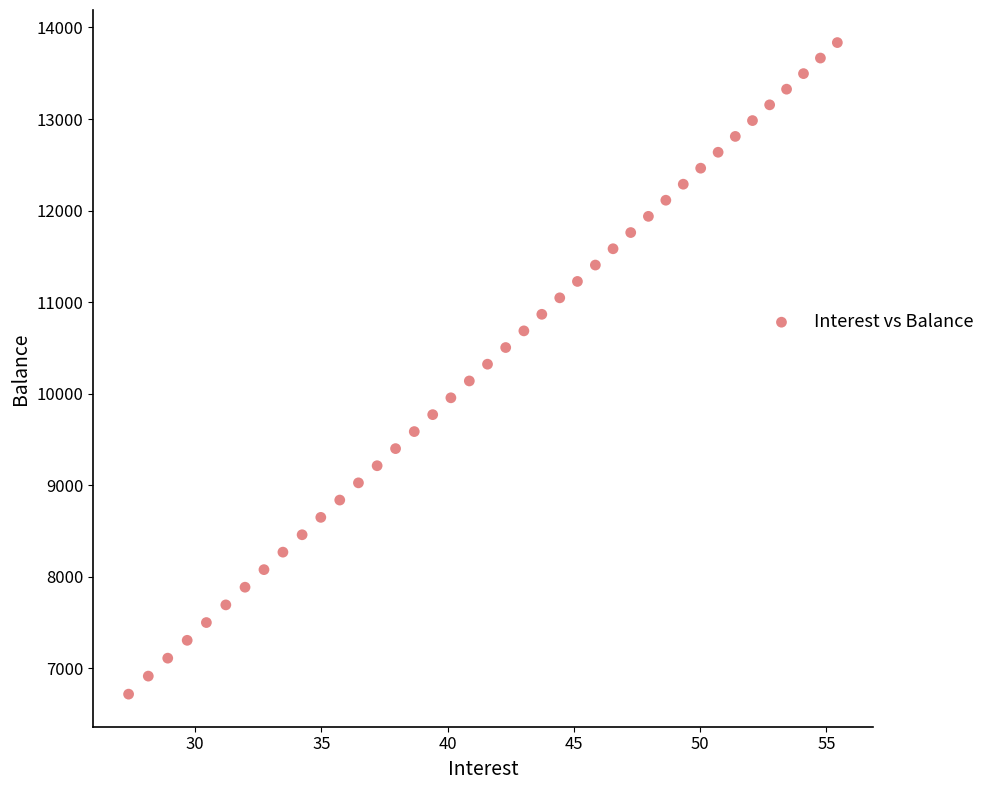

What is the range of Y values (max minus min)?

7117